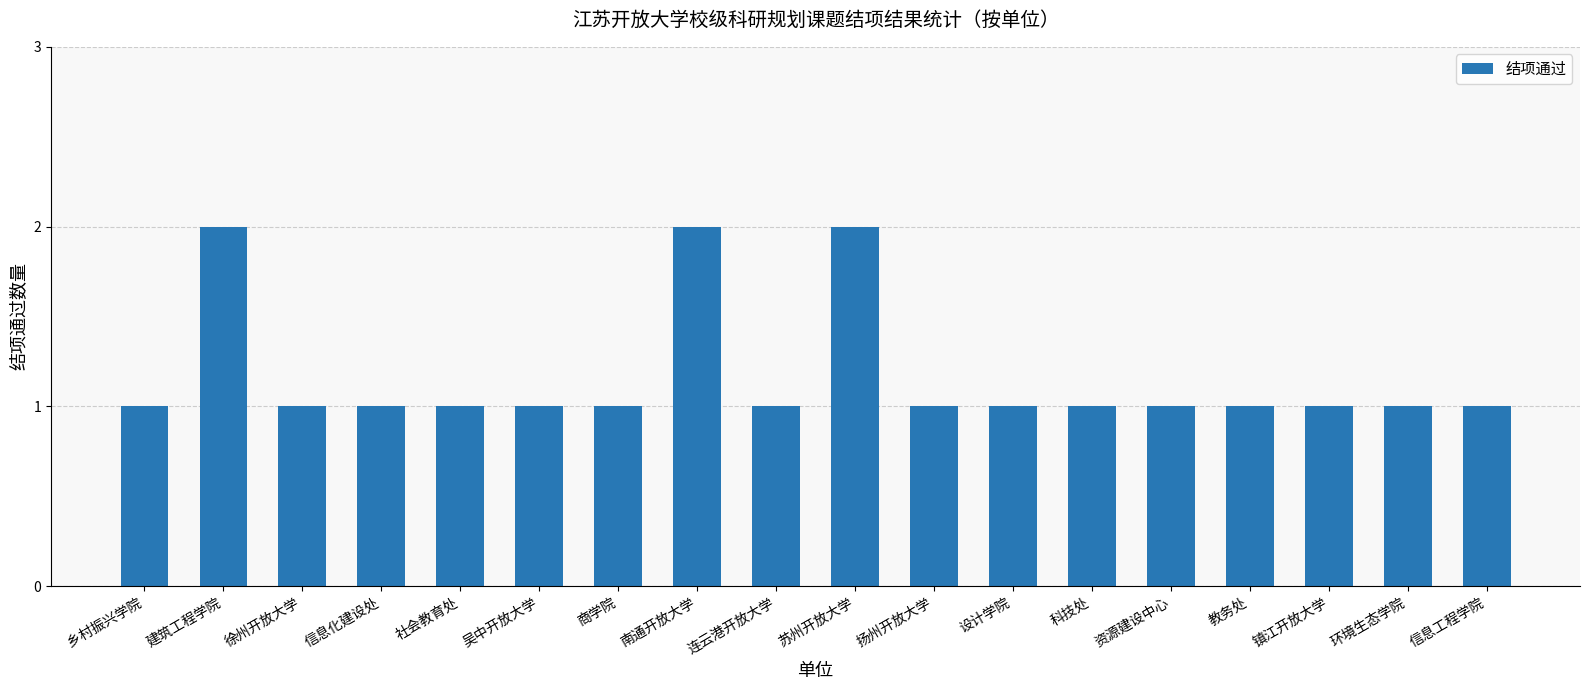

How many data points does each series have?

18